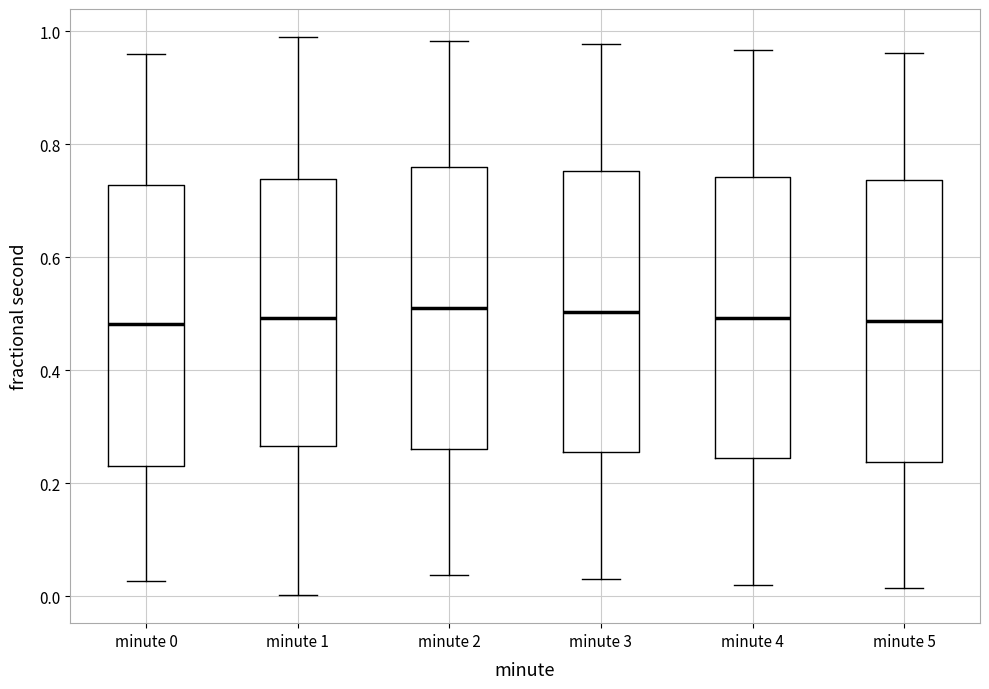

Where does the upper whisker of the box for minute 5 end on the y-axis? The values are not printed on the chart, so give them approximately, as read against the axis.

0.96